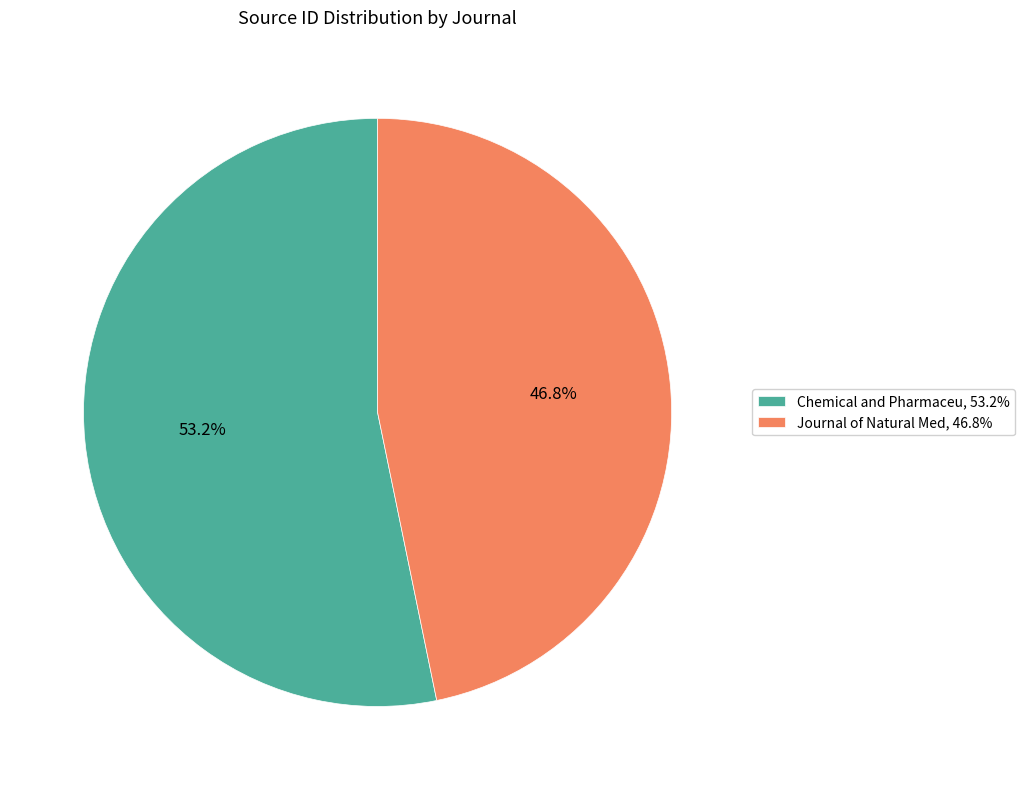

Is there any slice that represents more than half of the pie?

Yes